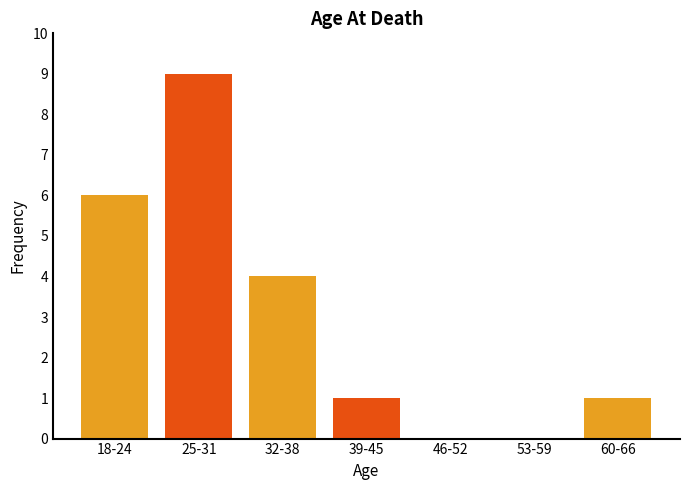

Reading left to right, extract all data points from this chart.

18-24=6	25-31=9	32-38=4	39-45=1	46-52=0	53-59=0	60-66=1